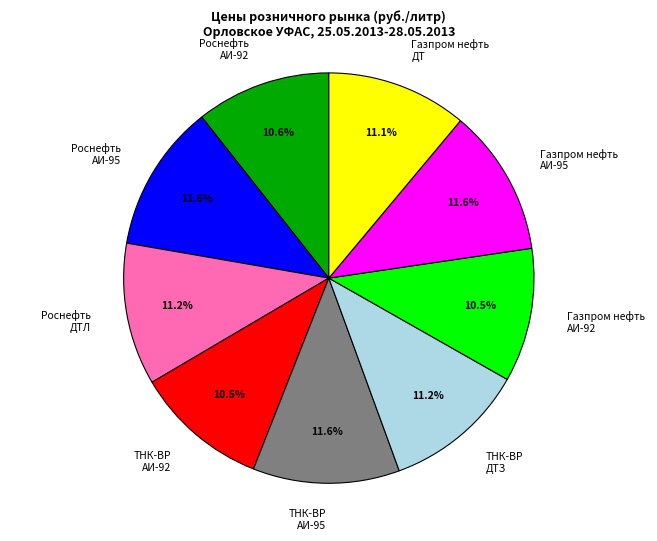

Is there any slice that represents more than half of the pie?

No